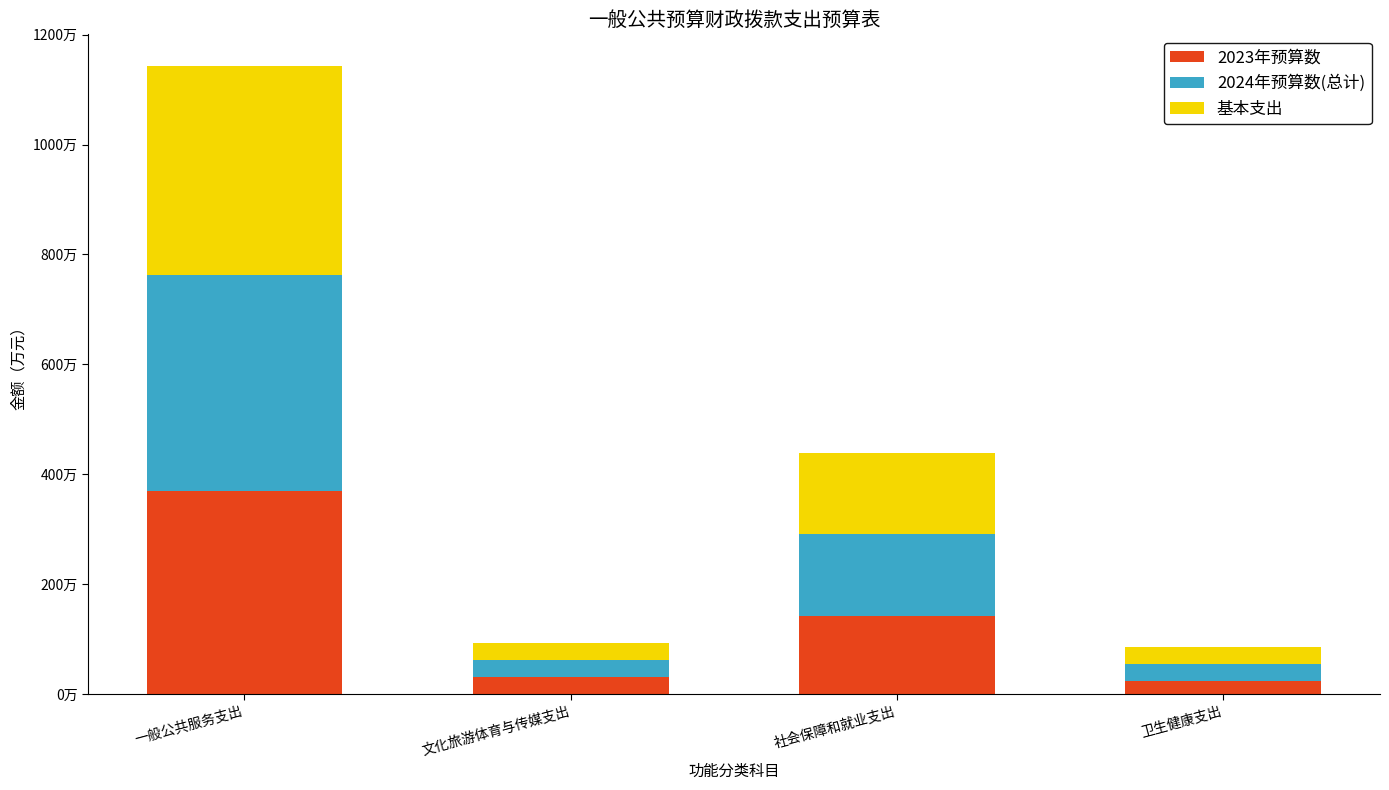

List the labels in order of 2024年预算数(总计) value, largest first.

一般公共服务支出, 社会保障和就业支出, 卫生健康支出, 文化旅游体育与传媒支出